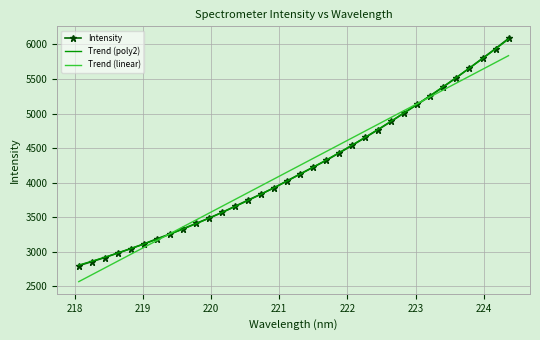

Rank the categories by value from lowest to highest.

218.0596, 218.2508, 218.442, 218.6332, 218.8244, 219.0156, 219.2067, 219.3979, 219.589, 219.7801, 219.9712, 220.1623, 220.3533, 220.5444, 220.7354, 220.9264, 221.1174, 221.3083, 221.4993, 221.6902, 221.8812, 222.0721, 222.263, 222.4538, 222.6447, 222.8355, 223.0264, 223.2172, 223.408, 223.5987, 223.7895, 223.9802, 224.1709, 224.3616